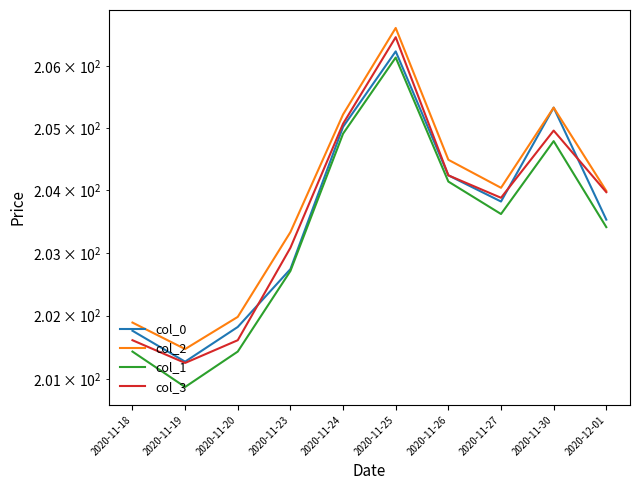

Is the value of col_1 at 2020-11-23 greater than the value of col_0 at 2020-11-20?

Yes